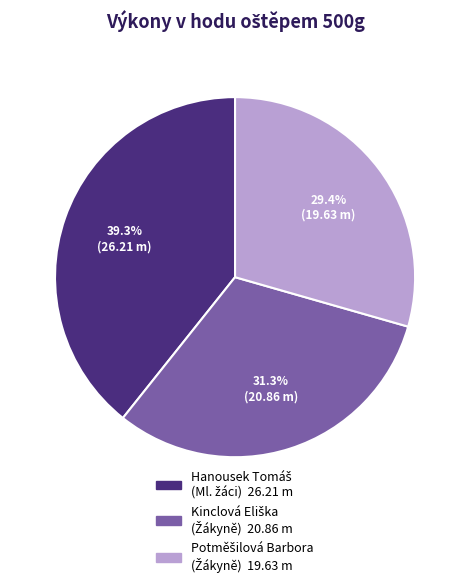

How many slices are in this pie chart?

3